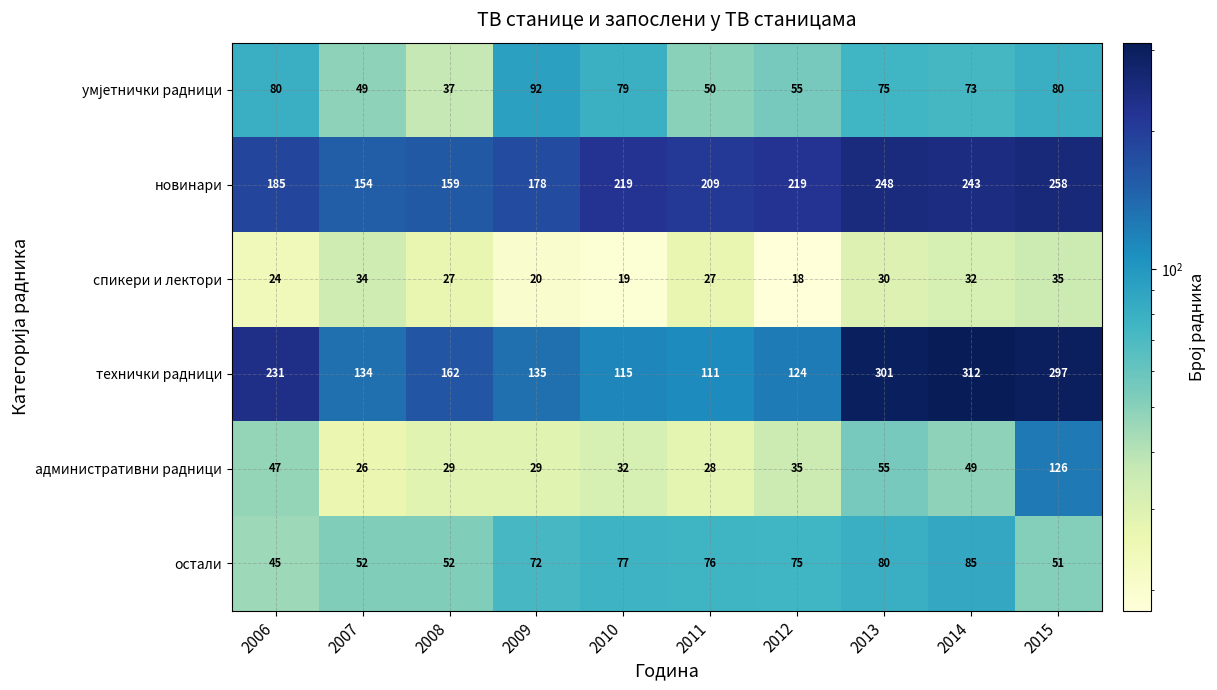

Where does the технички радници series first go above 162?

2006